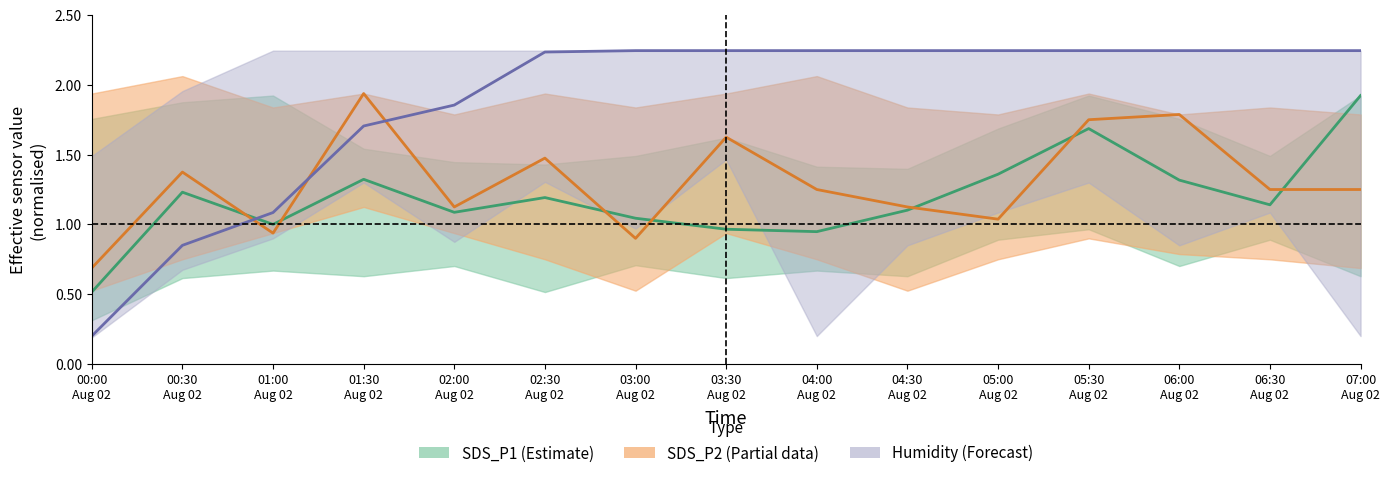

At 06:30
Aug 02, list the series in order from smallest to largest.

SDS_P1, SDS_P2, Humidity